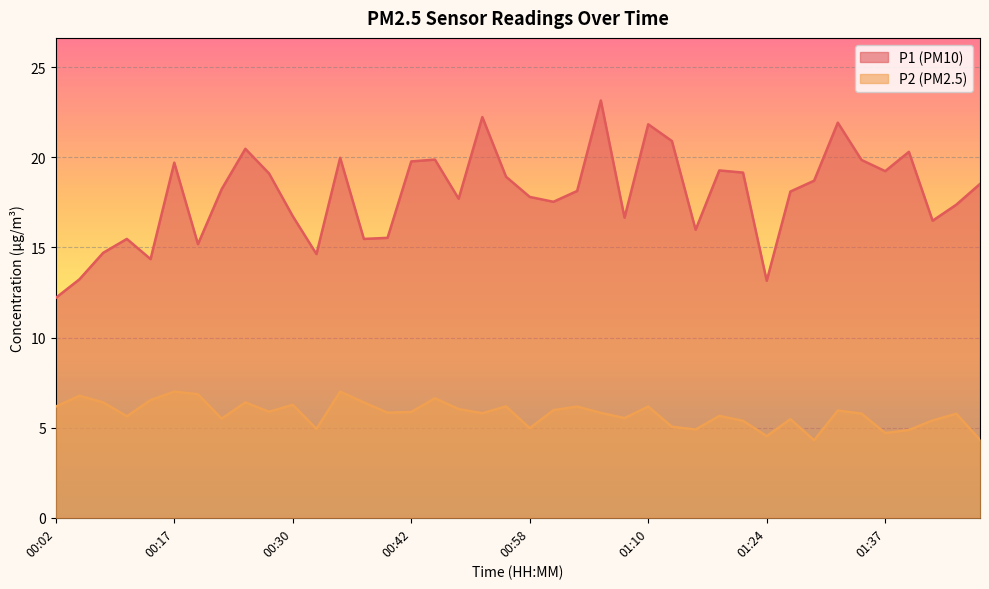

Which series has the largest total across all categories?

P1 (PM10)